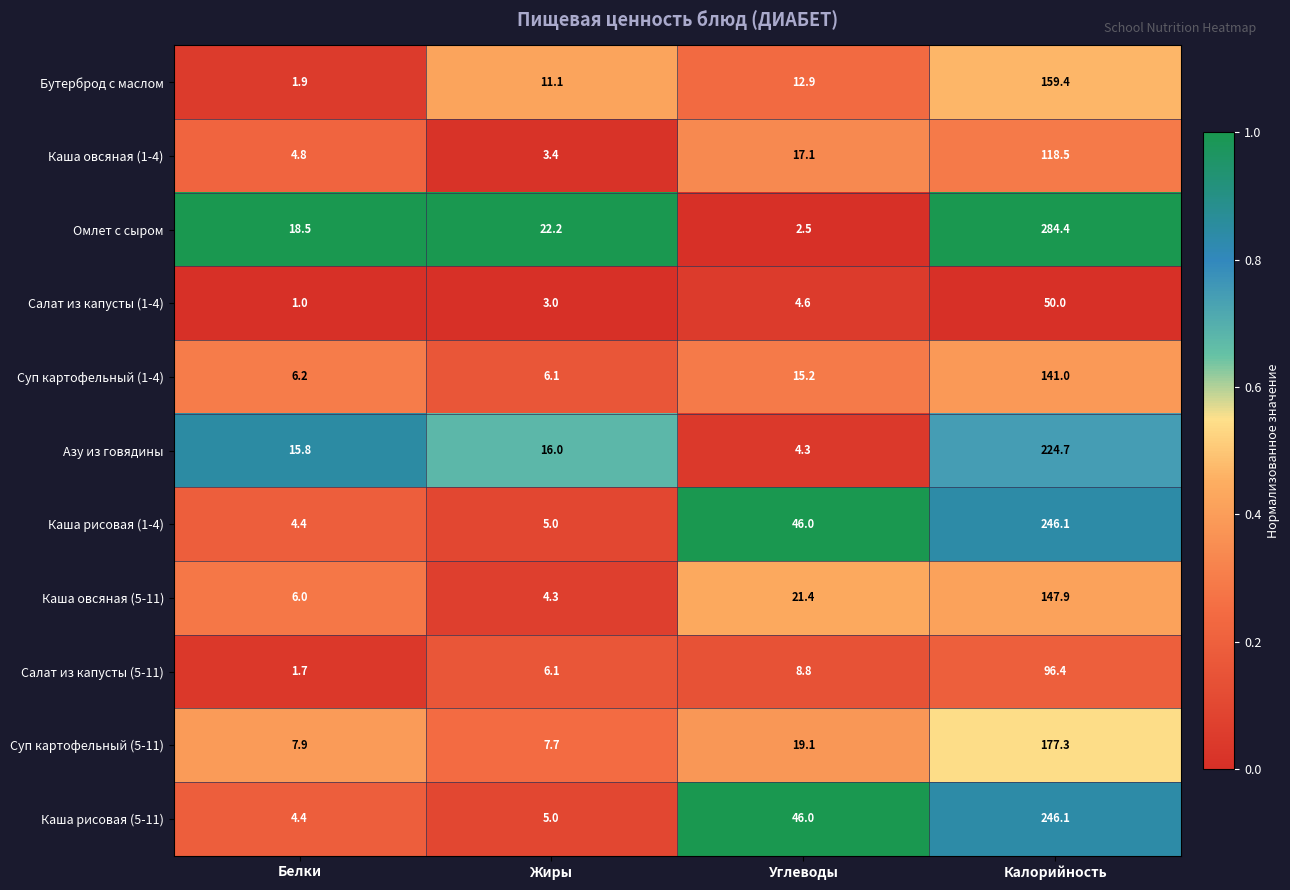

What is the difference between the highest and lowest values at Белки?

17.5